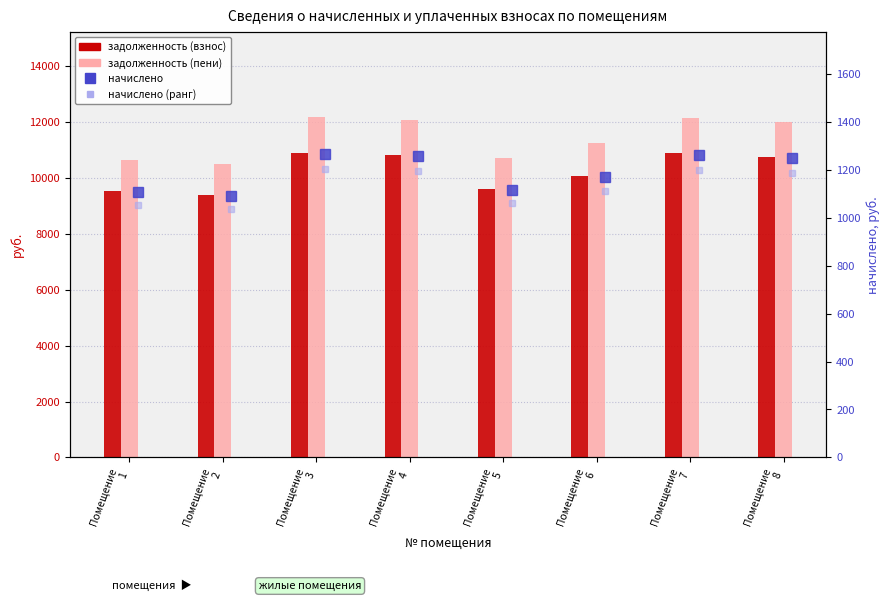

Rank the series by their maximum value, from highest to lowest.

задолженность (пени), задолженность (взнос), начислено, начислено (ранг)